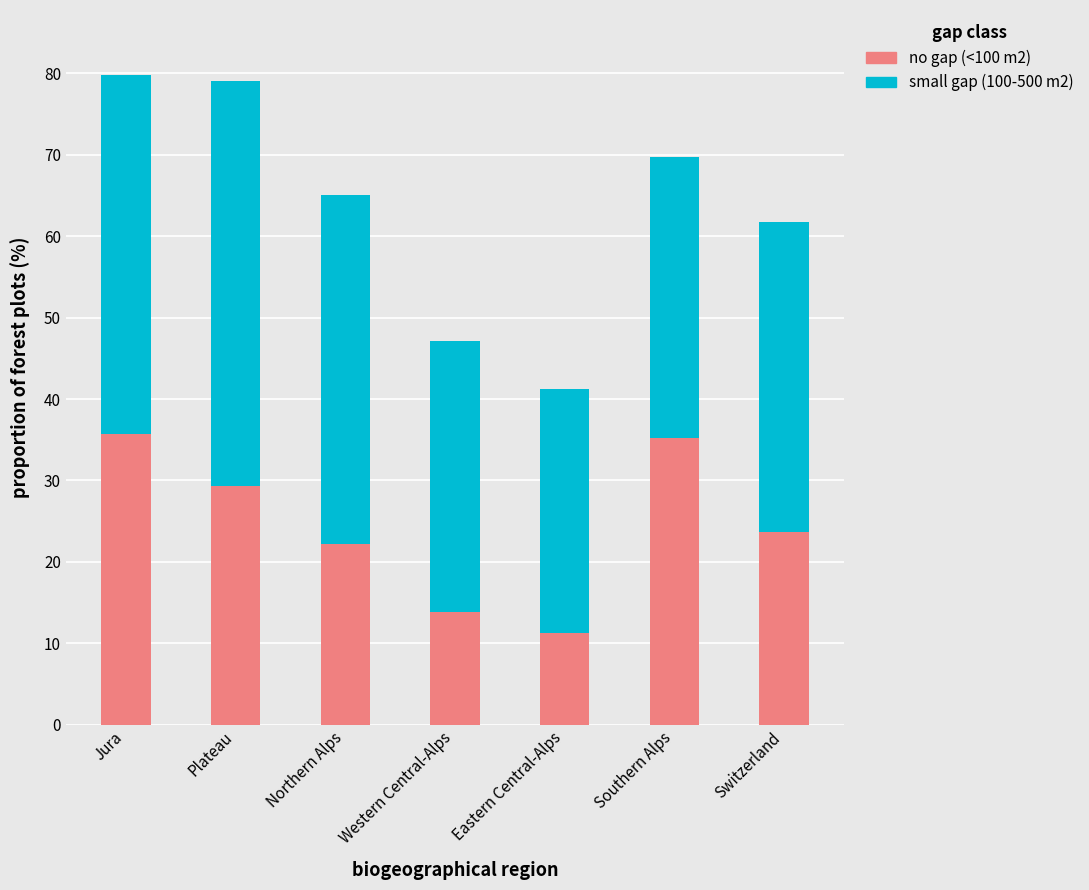

What is the maximum value for no gap (<100 m2)?

35.7